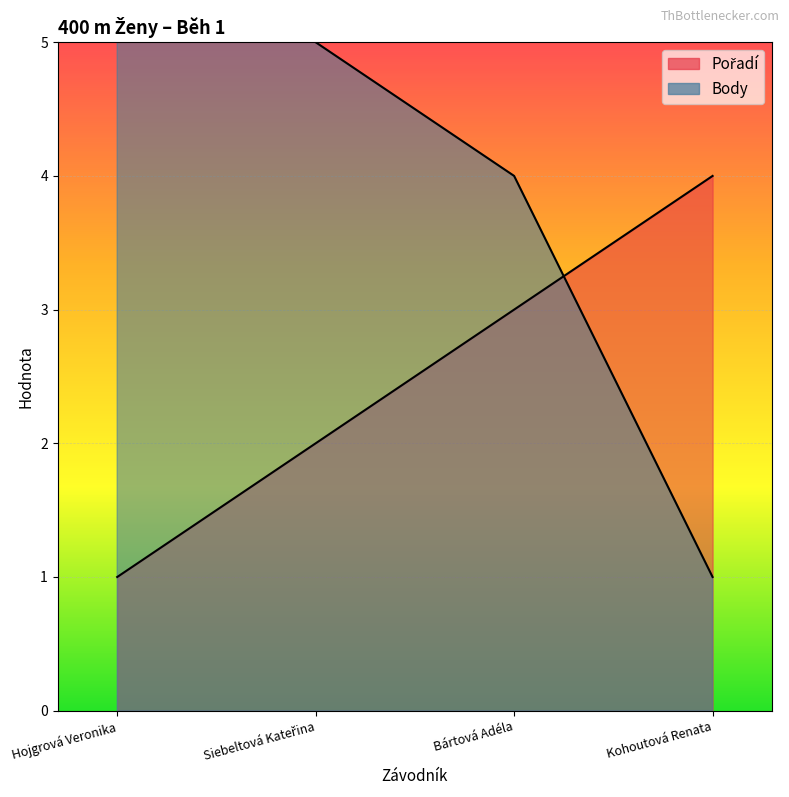

How many lines are shown in the chart?

2